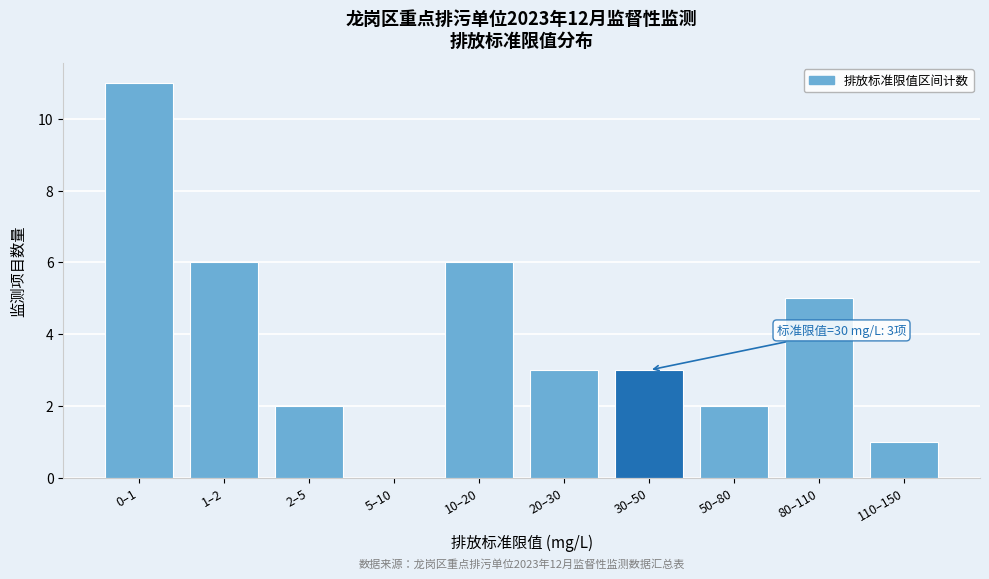

Reading left to right, extract all data points from this chart.

0–1=11	1–2=6	2–5=2	5–10=0	10–20=6	20–30=3	30–50=3	50–80=2	80–110=5	110–150=1